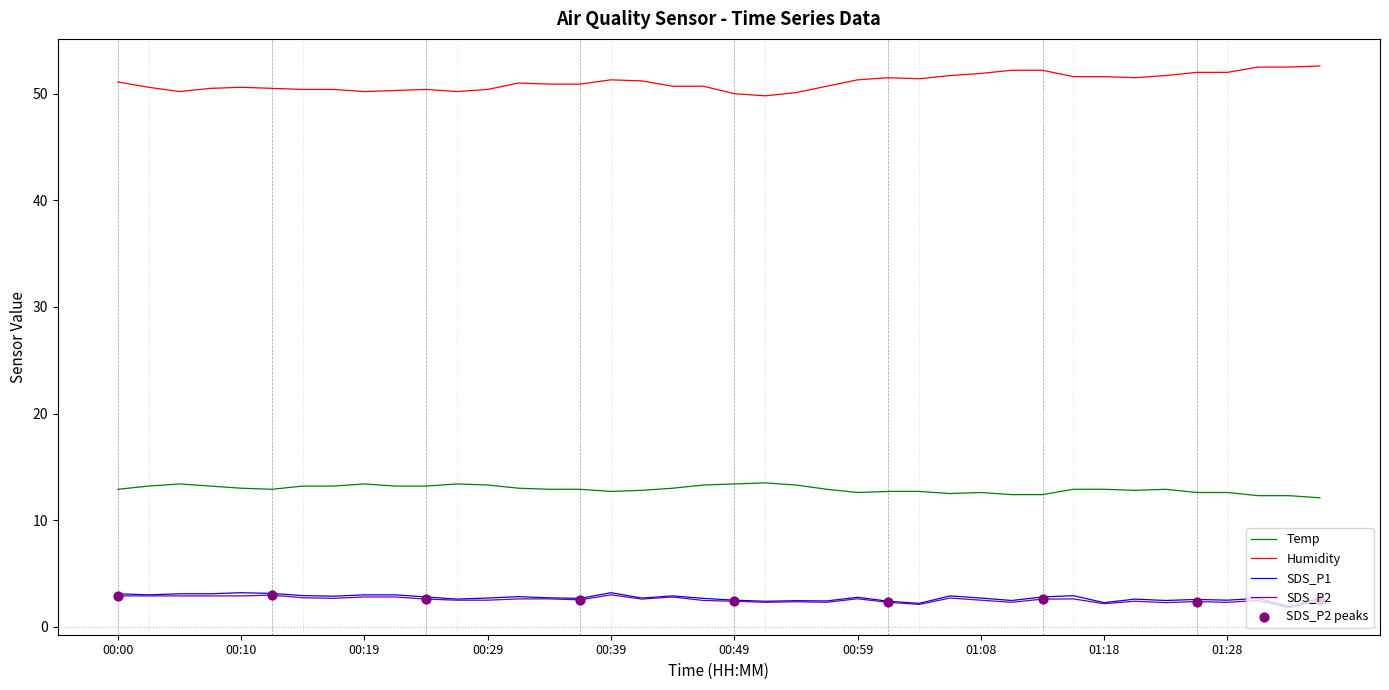

True or false: SDS_P2 and Temp cross at least once.

False